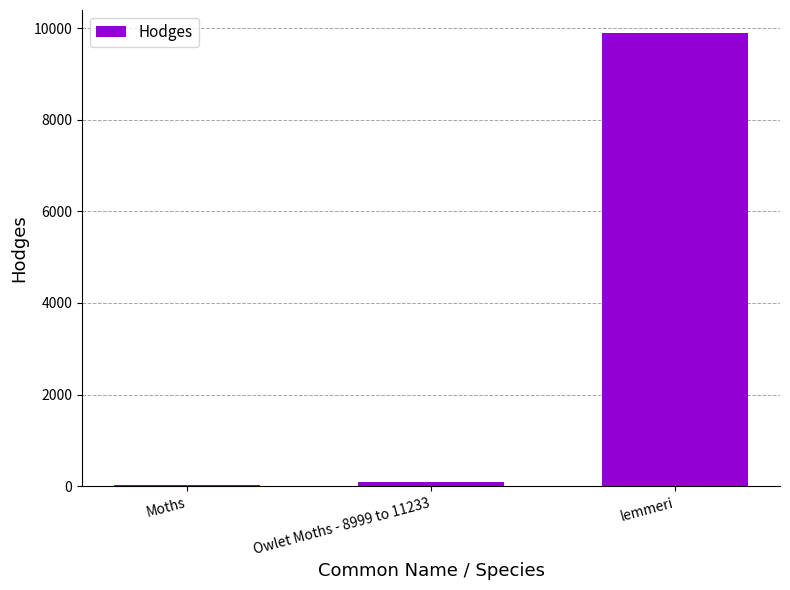

Which label corresponds to the largest value in the chart?

lemmeri